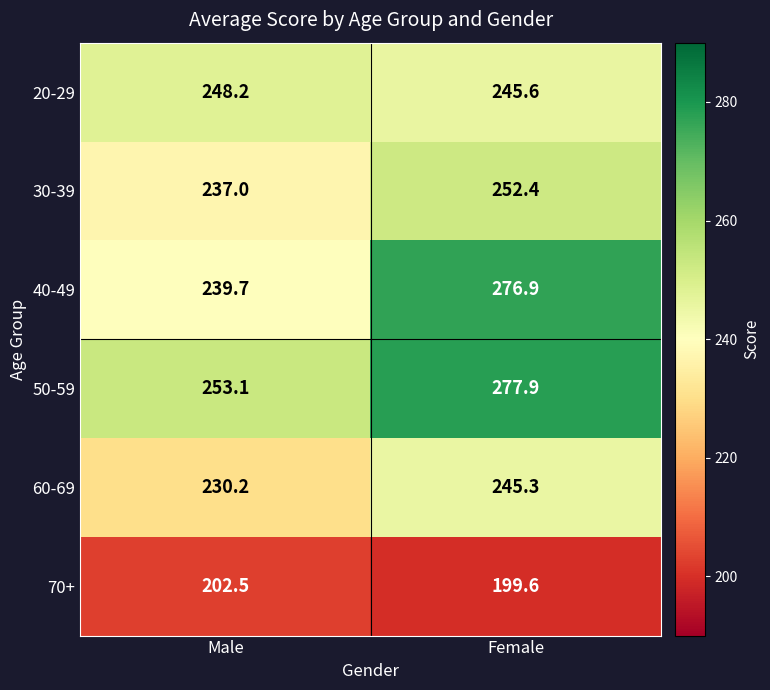

What is the difference between the 20-29 values at Female and Male?

2.6